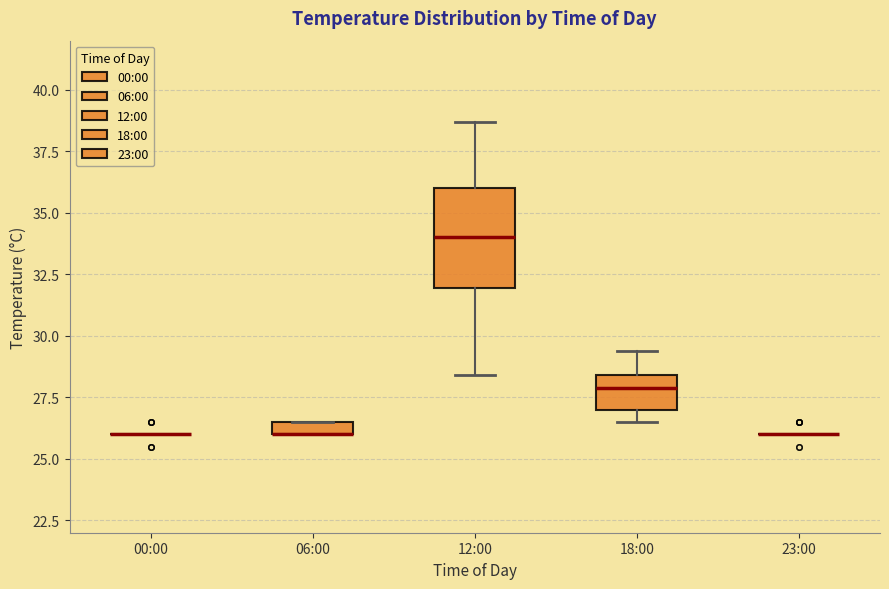

Comparing the boxes themselves (not the whiskers), which one is the tallest?

12:00